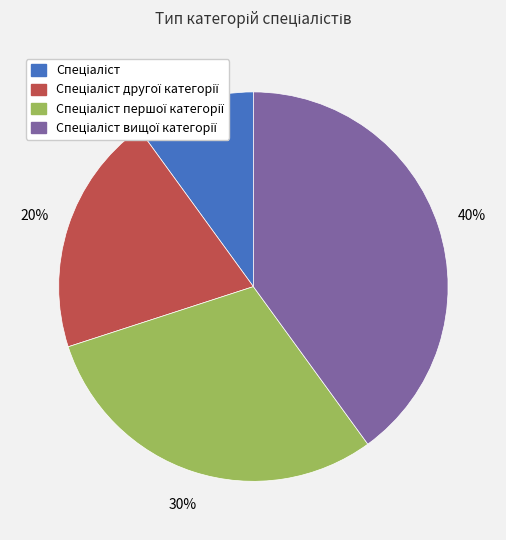

To the nearest percent, what is the average slice percentage?

25%